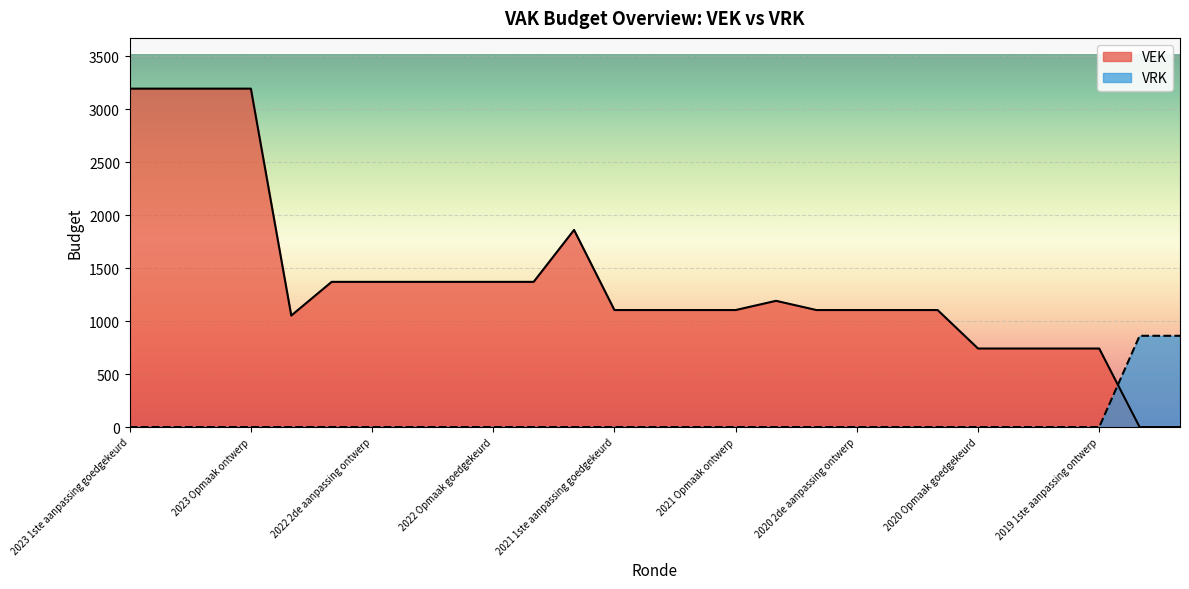

True or false: VRK and VEK cross at least once.

True